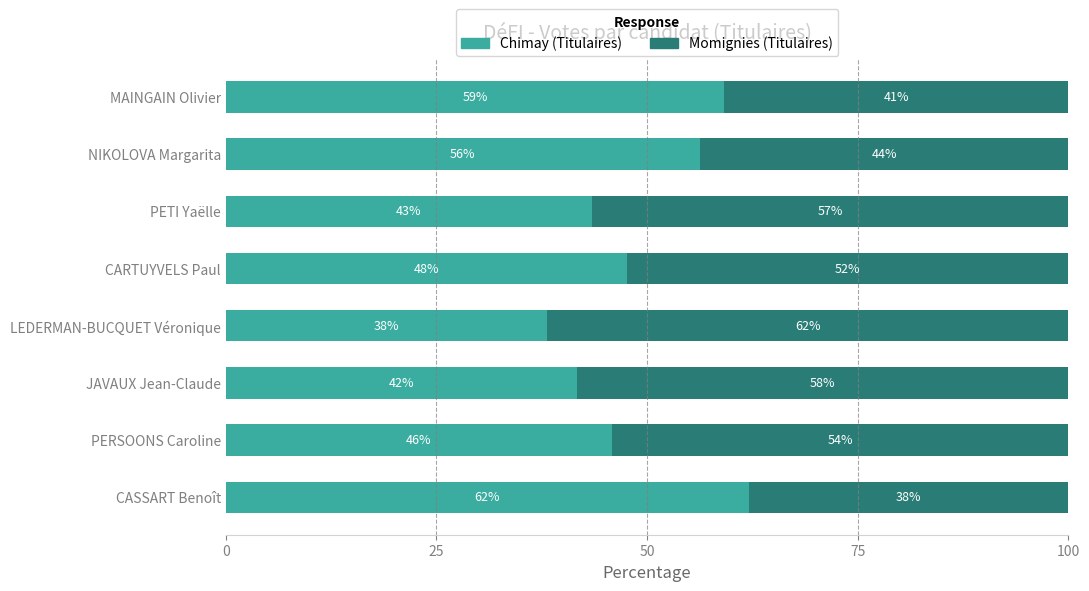

What is the total value across all series at JAVAUX Jean-Claude?

100.0